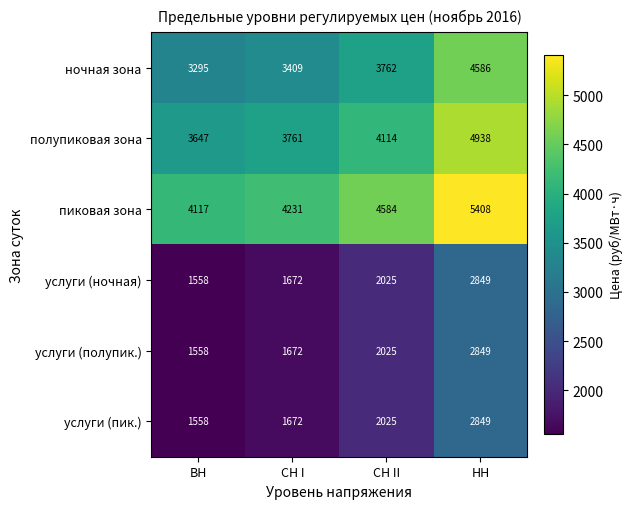

Which category has the highest value across all series?

НН